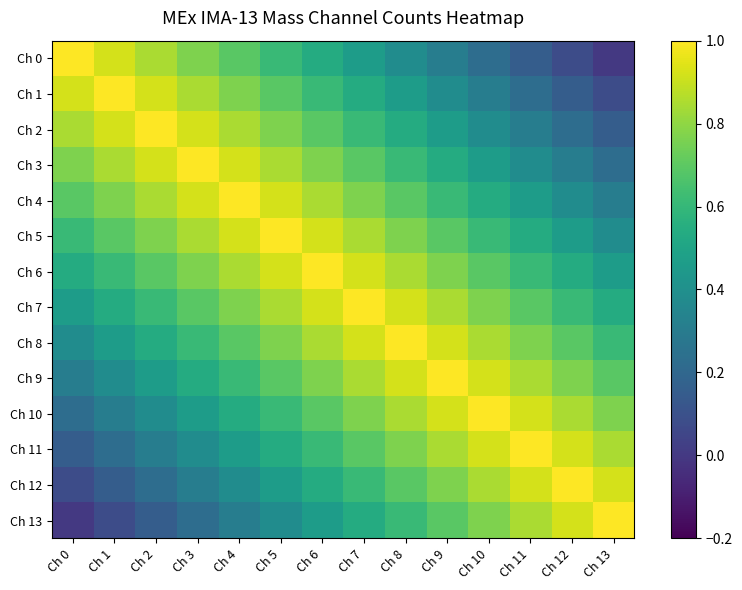

Reading left to right, list all the values displayed in this chart.

Ch 0: Ch 0=1.0	Ch 1=0.9	Ch 2=0.8	Ch 3=0.8	Ch 4=0.7	Ch 5=0.6	Ch 6=0.5	Ch 7=0.5	Ch 8=0.4	Ch 9=0.3	Ch 10=0.2	Ch 11=0.2	Ch 12=0.1	Ch 13=0.0
Ch 1: Ch 0=0.9	Ch 1=1.0	Ch 2=0.9	Ch 3=0.8	Ch 4=0.8	Ch 5=0.7	Ch 6=0.6	Ch 7=0.5	Ch 8=0.5	Ch 9=0.4	Ch 10=0.3	Ch 11=0.2	Ch 12=0.2	Ch 13=0.1
Ch 2: Ch 0=0.8	Ch 1=0.9	Ch 2=1.0	Ch 3=0.9	Ch 4=0.8	Ch 5=0.8	Ch 6=0.7	Ch 7=0.6	Ch 8=0.5	Ch 9=0.5	Ch 10=0.4	Ch 11=0.3	Ch 12=0.2	Ch 13=0.2
Ch 3: Ch 0=0.8	Ch 1=0.8	Ch 2=0.9	Ch 3=1.0	Ch 4=0.9	Ch 5=0.8	Ch 6=0.8	Ch 7=0.7	Ch 8=0.6	Ch 9=0.5	Ch 10=0.5	Ch 11=0.4	Ch 12=0.3	Ch 13=0.2
Ch 4: Ch 0=0.7	Ch 1=0.8	Ch 2=0.8	Ch 3=0.9	Ch 4=1.0	Ch 5=0.9	Ch 6=0.8	Ch 7=0.8	Ch 8=0.7	Ch 9=0.6	Ch 10=0.5	Ch 11=0.5	Ch 12=0.4	Ch 13=0.3
Ch 5: Ch 0=0.6	Ch 1=0.7	Ch 2=0.8	Ch 3=0.8	Ch 4=0.9	Ch 5=1.0	Ch 6=0.9	Ch 7=0.8	Ch 8=0.8	Ch 9=0.7	Ch 10=0.6	Ch 11=0.5	Ch 12=0.5	Ch 13=0.4
Ch 6: Ch 0=0.5	Ch 1=0.6	Ch 2=0.7	Ch 3=0.8	Ch 4=0.8	Ch 5=0.9	Ch 6=1.0	Ch 7=0.9	Ch 8=0.8	Ch 9=0.8	Ch 10=0.7	Ch 11=0.6	Ch 12=0.5	Ch 13=0.5
Ch 7: Ch 0=0.5	Ch 1=0.5	Ch 2=0.6	Ch 3=0.7	Ch 4=0.8	Ch 5=0.8	Ch 6=0.9	Ch 7=1.0	Ch 8=0.9	Ch 9=0.8	Ch 10=0.8	Ch 11=0.7	Ch 12=0.6	Ch 13=0.5
Ch 8: Ch 0=0.4	Ch 1=0.5	Ch 2=0.5	Ch 3=0.6	Ch 4=0.7	Ch 5=0.8	Ch 6=0.8	Ch 7=0.9	Ch 8=1.0	Ch 9=0.9	Ch 10=0.8	Ch 11=0.8	Ch 12=0.7	Ch 13=0.6
Ch 9: Ch 0=0.3	Ch 1=0.4	Ch 2=0.5	Ch 3=0.5	Ch 4=0.6	Ch 5=0.7	Ch 6=0.8	Ch 7=0.8	Ch 8=0.9	Ch 9=1.0	Ch 10=0.9	Ch 11=0.8	Ch 12=0.8	Ch 13=0.7
Ch 10: Ch 0=0.2	Ch 1=0.3	Ch 2=0.4	Ch 3=0.5	Ch 4=0.5	Ch 5=0.6	Ch 6=0.7	Ch 7=0.8	Ch 8=0.8	Ch 9=0.9	Ch 10=1.0	Ch 11=0.9	Ch 12=0.8	Ch 13=0.8
Ch 11: Ch 0=0.2	Ch 1=0.2	Ch 2=0.3	Ch 3=0.4	Ch 4=0.5	Ch 5=0.5	Ch 6=0.6	Ch 7=0.7	Ch 8=0.8	Ch 9=0.8	Ch 10=0.9	Ch 11=1.0	Ch 12=0.9	Ch 13=0.8
Ch 12: Ch 0=0.1	Ch 1=0.2	Ch 2=0.2	Ch 3=0.3	Ch 4=0.4	Ch 5=0.5	Ch 6=0.5	Ch 7=0.6	Ch 8=0.7	Ch 9=0.8	Ch 10=0.8	Ch 11=0.9	Ch 12=1.0	Ch 13=0.9
Ch 13: Ch 0=0.0	Ch 1=0.1	Ch 2=0.2	Ch 3=0.2	Ch 4=0.3	Ch 5=0.4	Ch 6=0.5	Ch 7=0.5	Ch 8=0.6	Ch 9=0.7	Ch 10=0.8	Ch 11=0.8	Ch 12=0.9	Ch 13=1.0